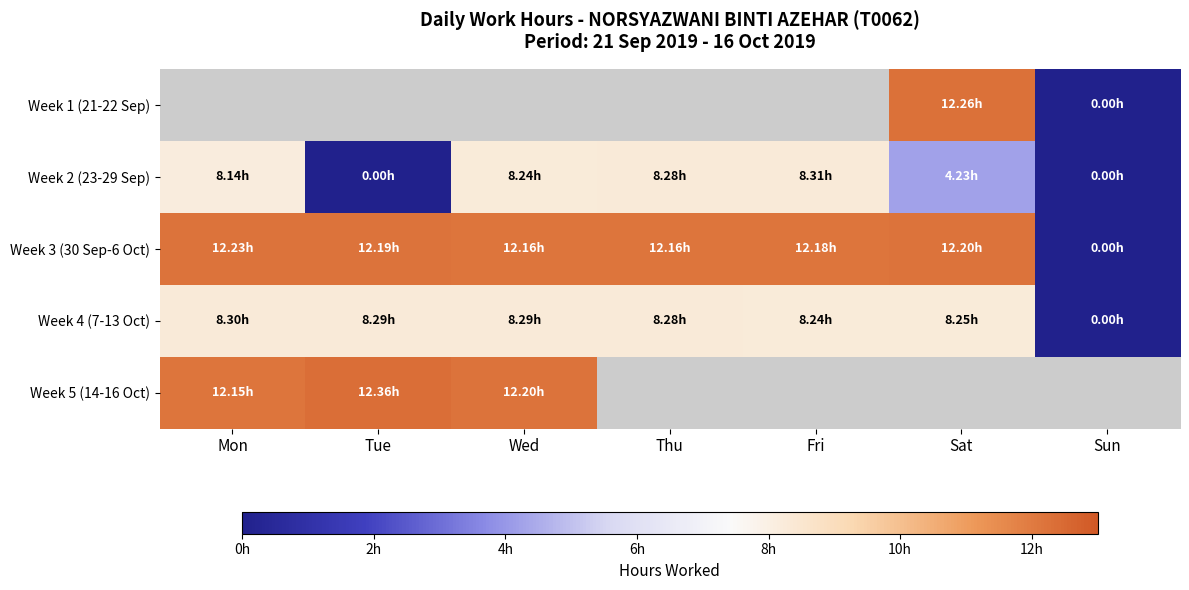

Which category has the lowest value in the Week 4 (7-13 Oct) series?

Sun